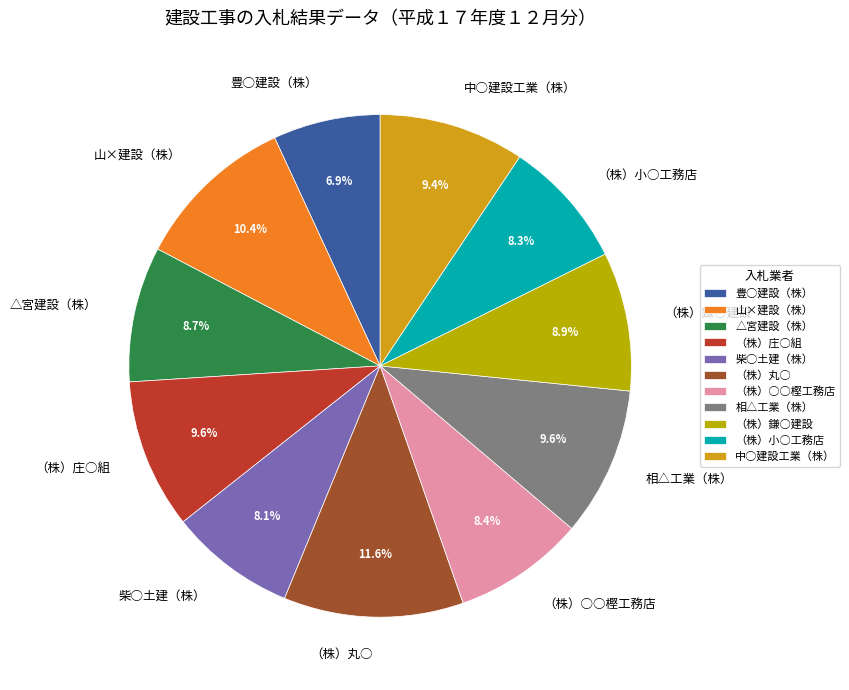

To the nearest percent, what is the combined percentage of （株）庄○組 and 柴○土建（株）?

18%